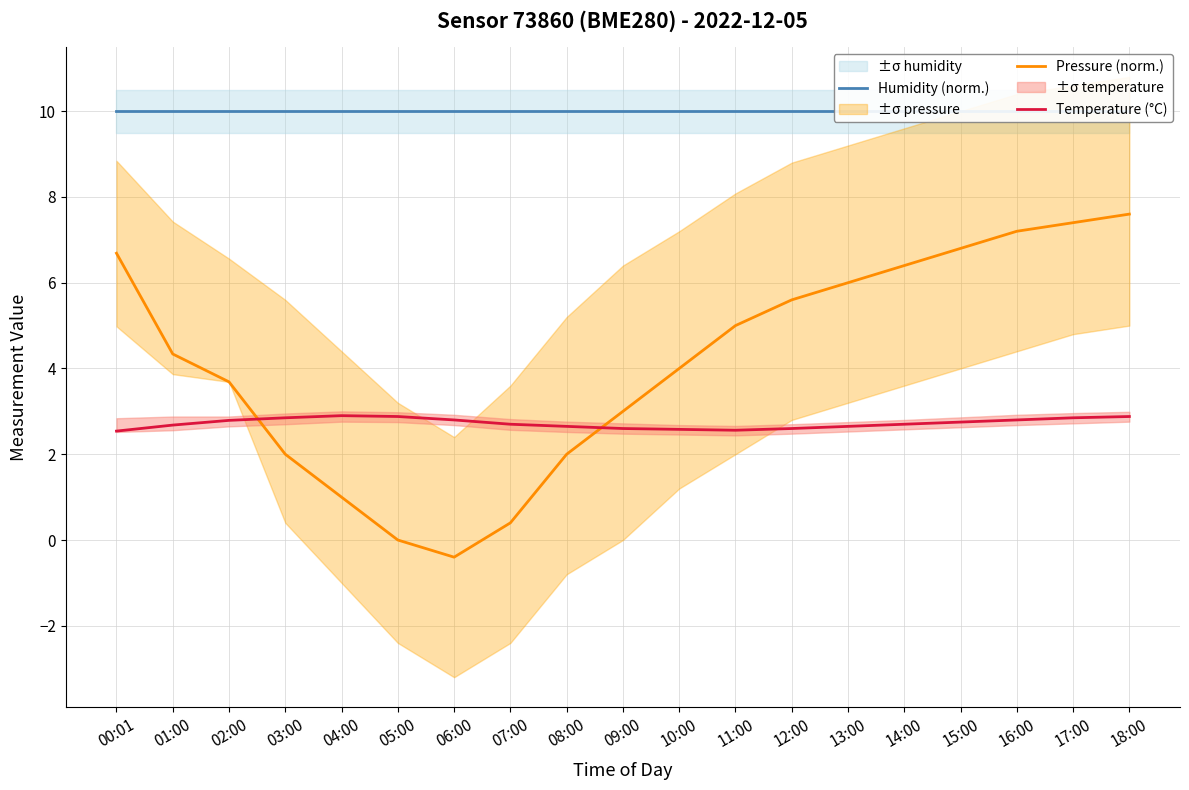

What are all the series names shown in the legend?

Humidity (norm.), Pressure (norm.), Temperature (°C)